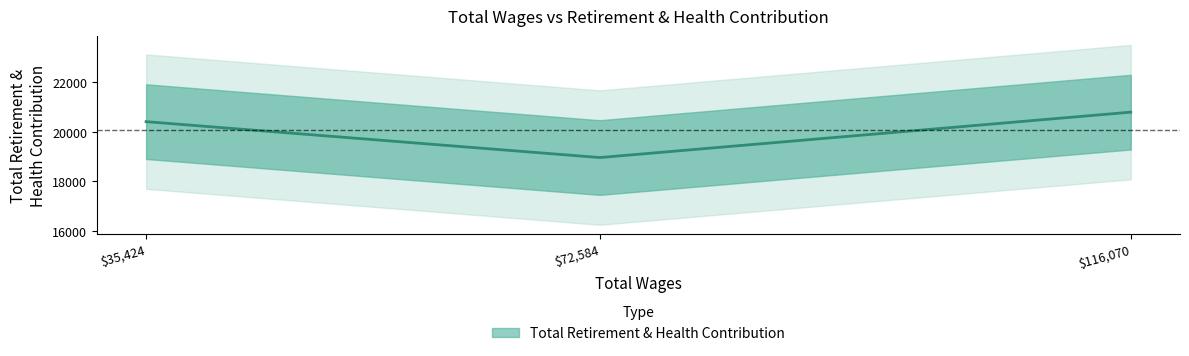

Rank the categories by value from highest to lowest.

116070.0, 35424.0, 72584.0